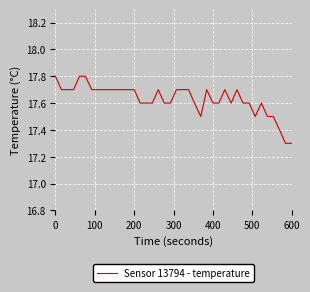

How many lines are shown in the chart?

1